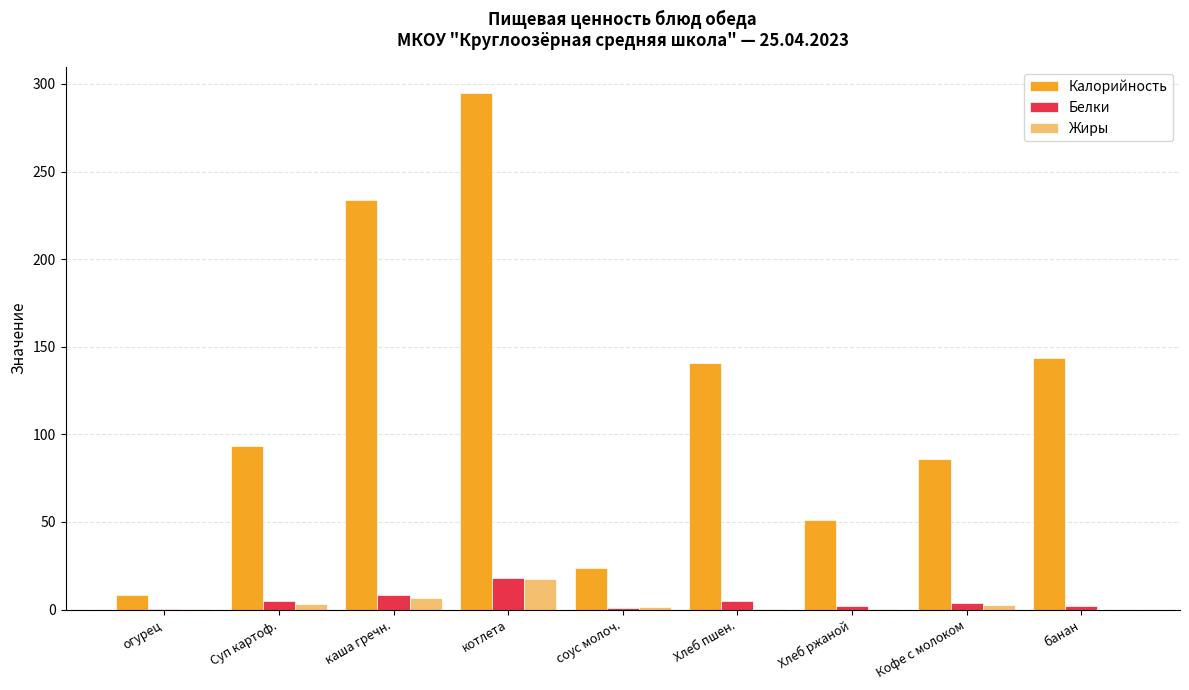

What is the spread (max minus min) of values at Хлеб ржаной?

50.9